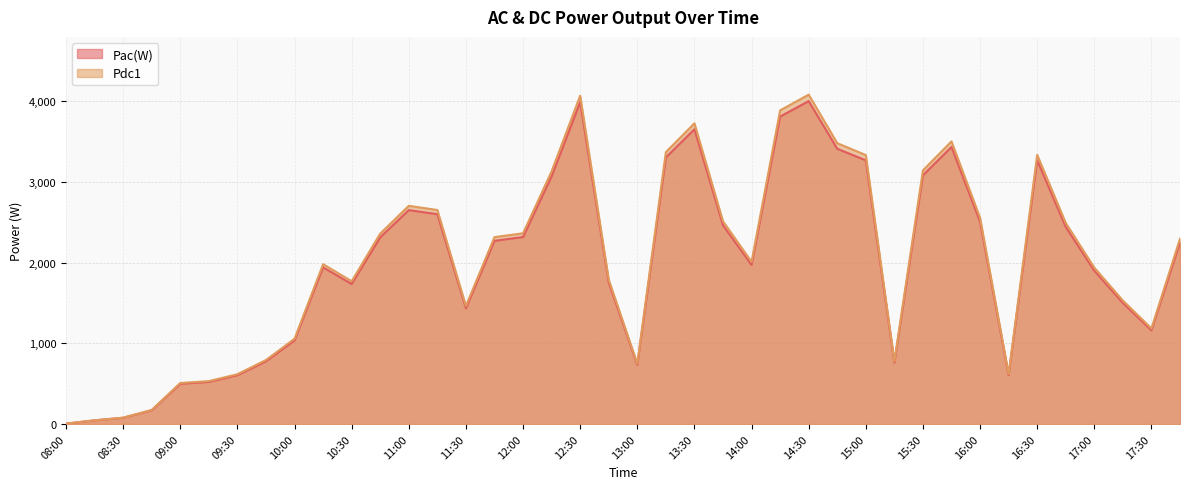

What is the sum of all Pac(W) values?

79380.9